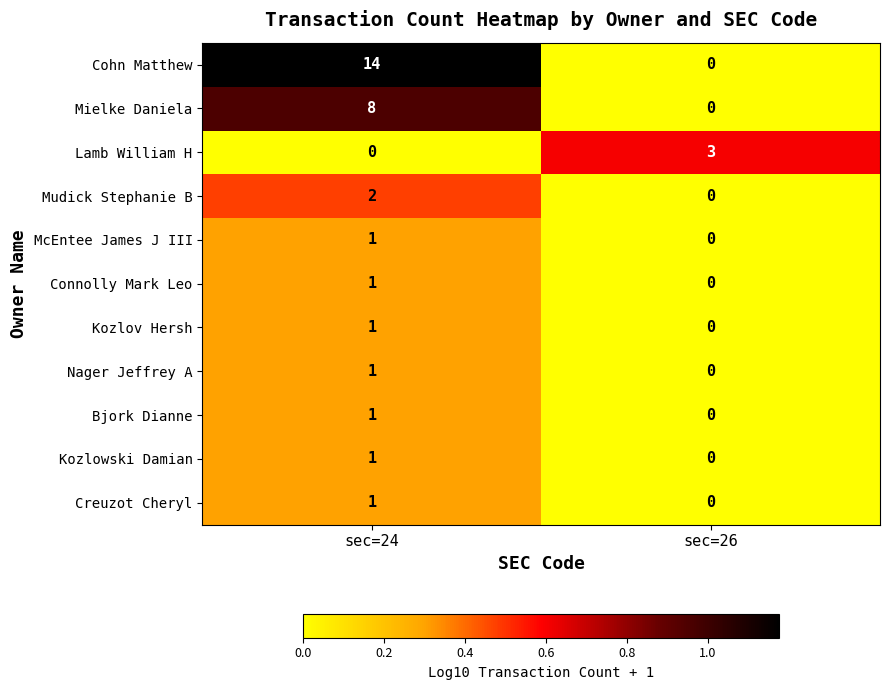

Which series changed the most between sec=24 and sec=26?

Cohn Matthew